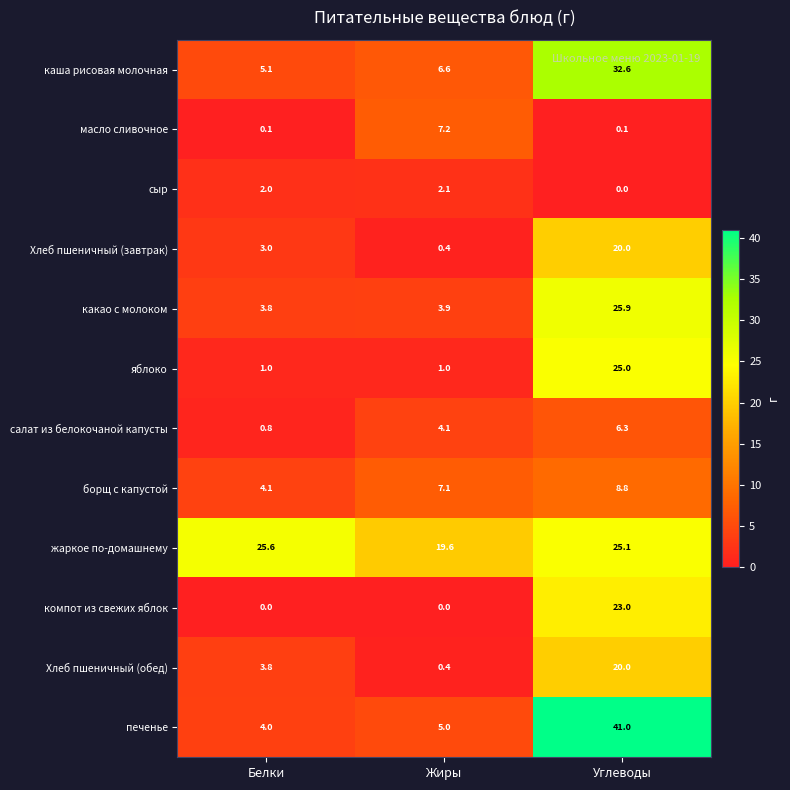

What is the difference between the highest and lowest values at Белки?

25.6